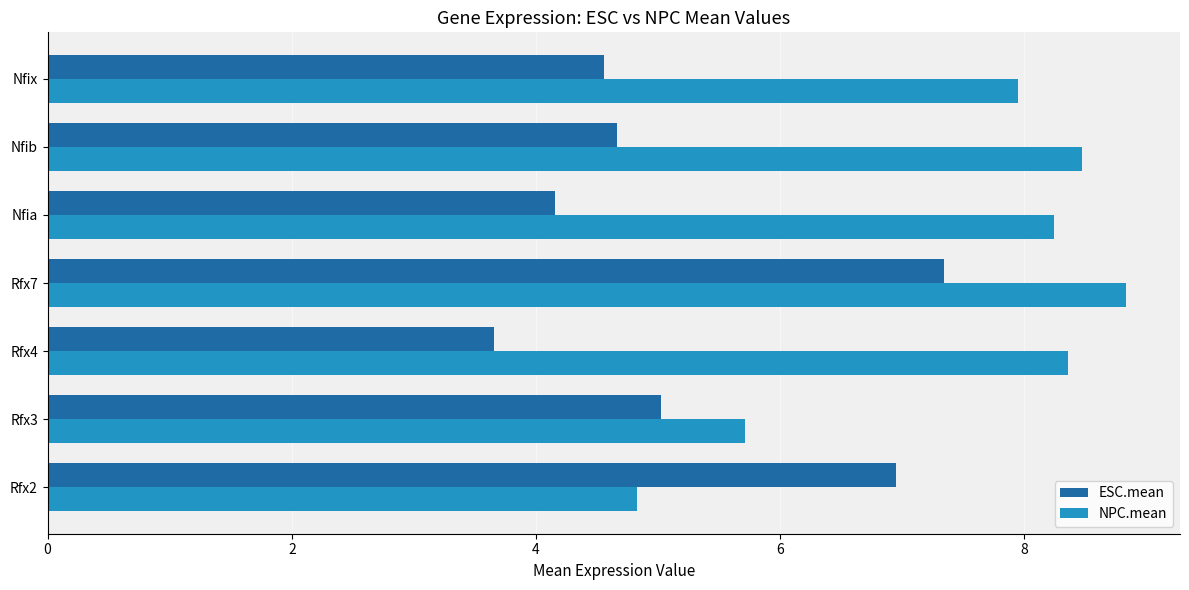

True or false: ESC.mean has a value of 5.0 at Rfx3.

True